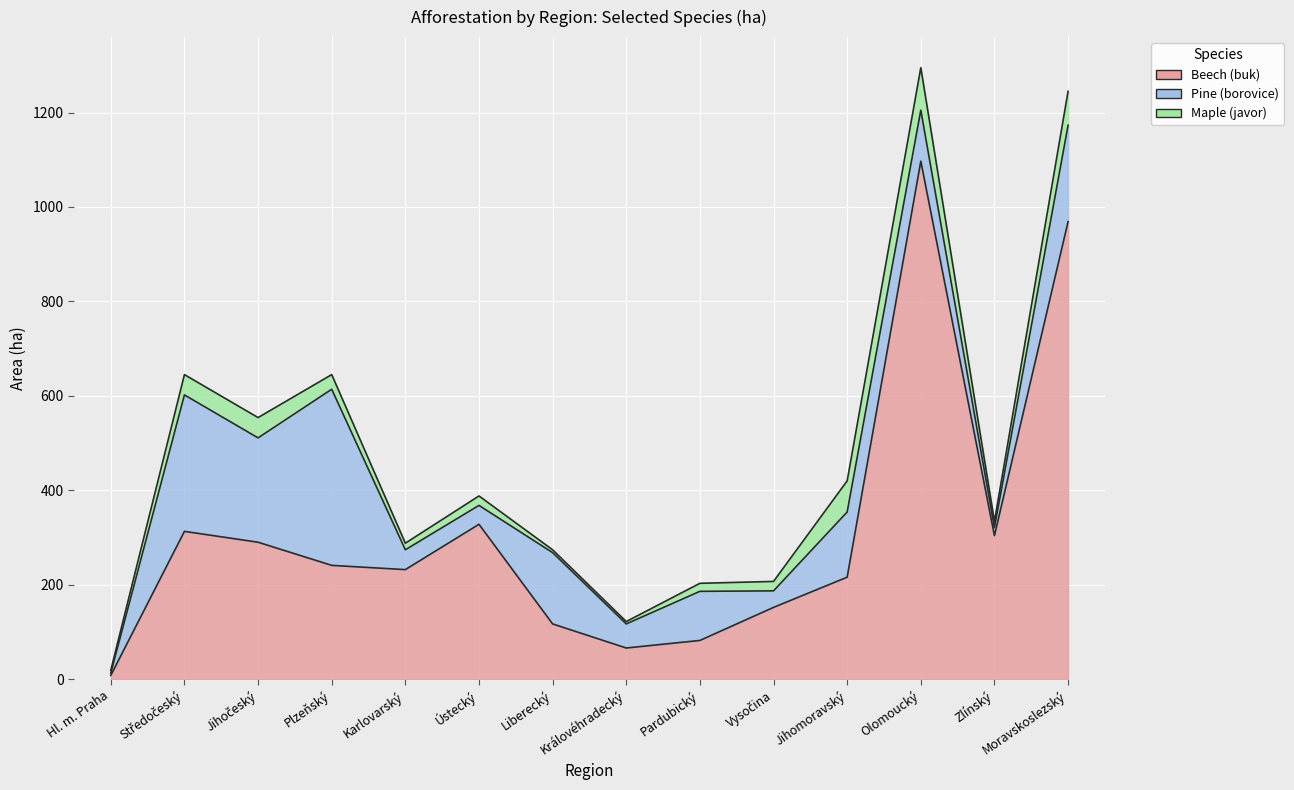

Which category has the lowest value across all series?

Hl. m. Praha